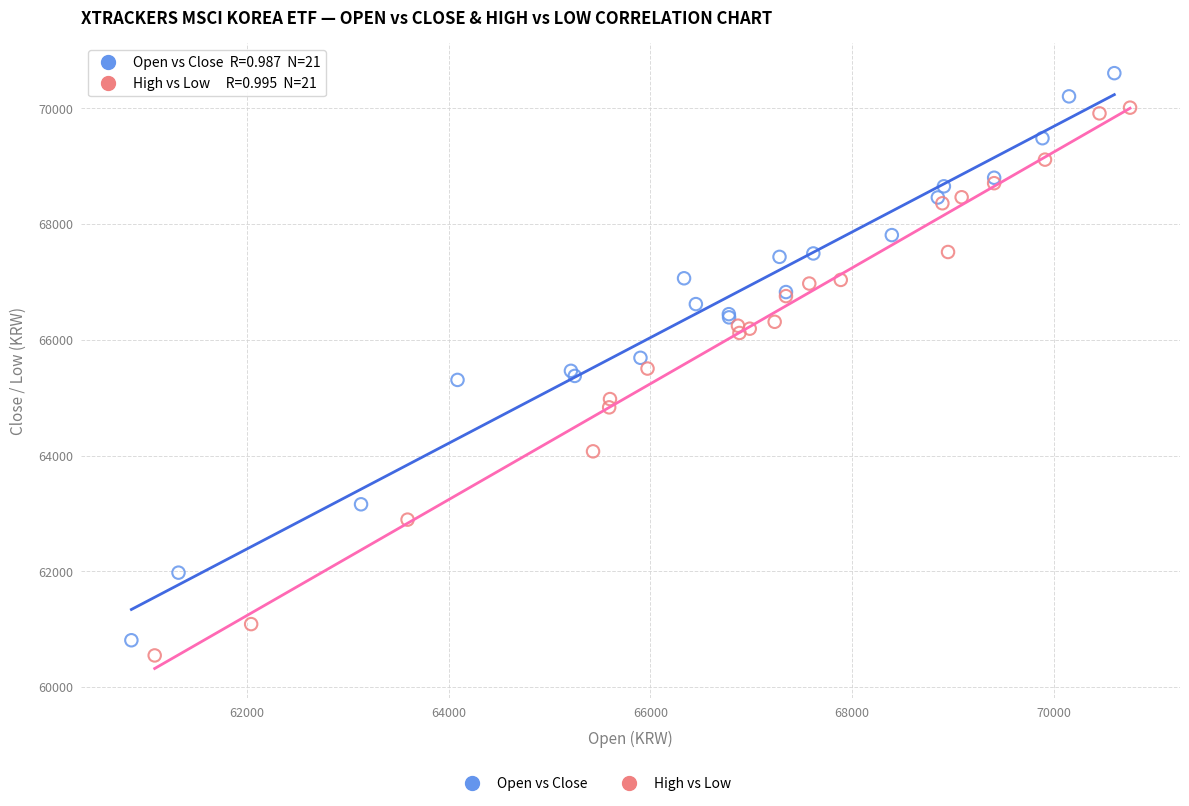

Which series reaches the maximum Y coordinate?

Open vs Close